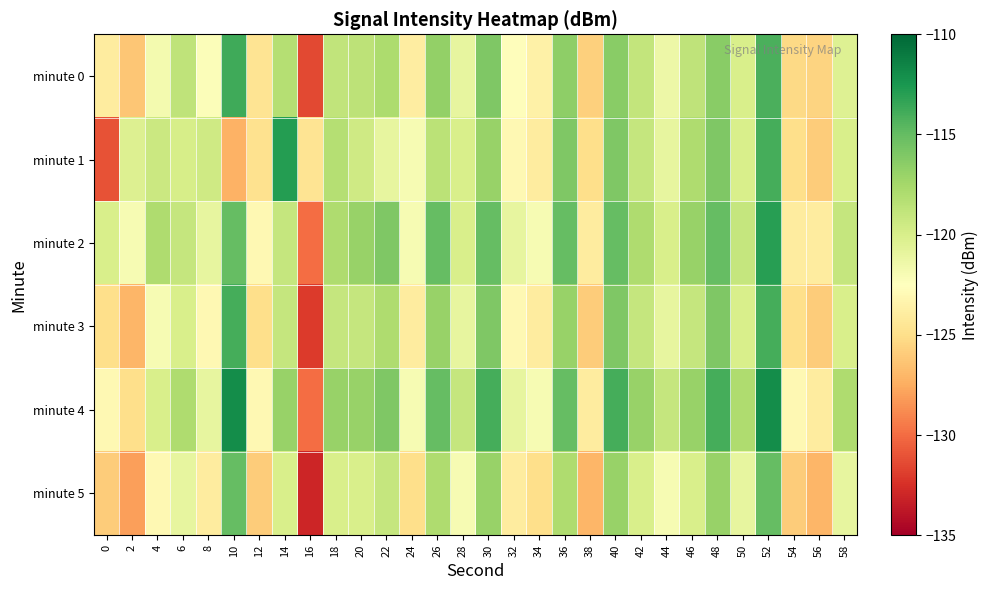

Which has a higher value, 36 or 44?

36